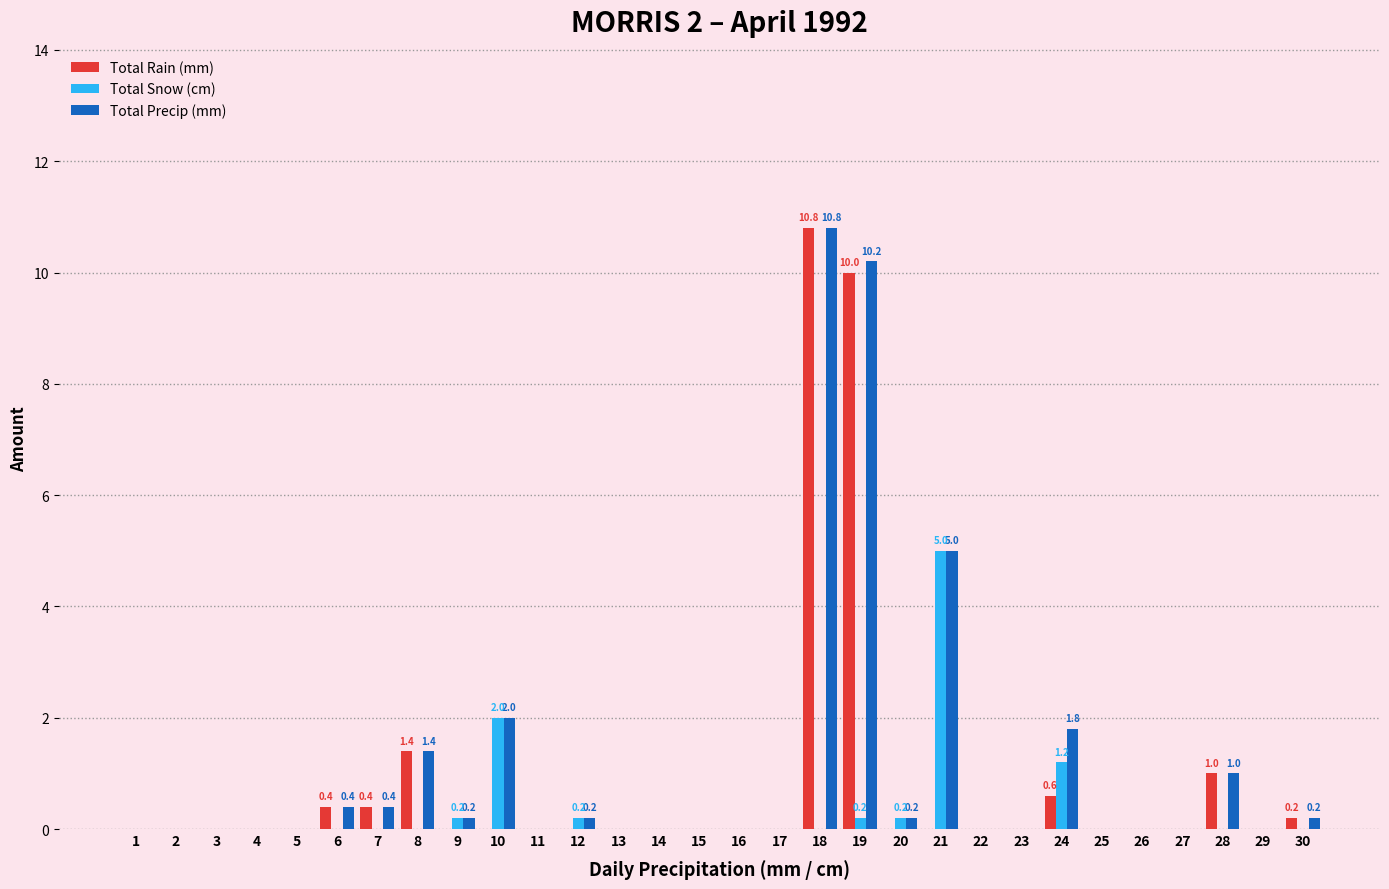

What is the highest value of the Total Rain (mm) series?

10.8